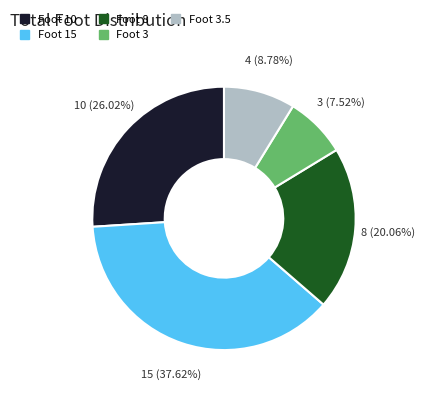

Does any single category account for the majority?

No